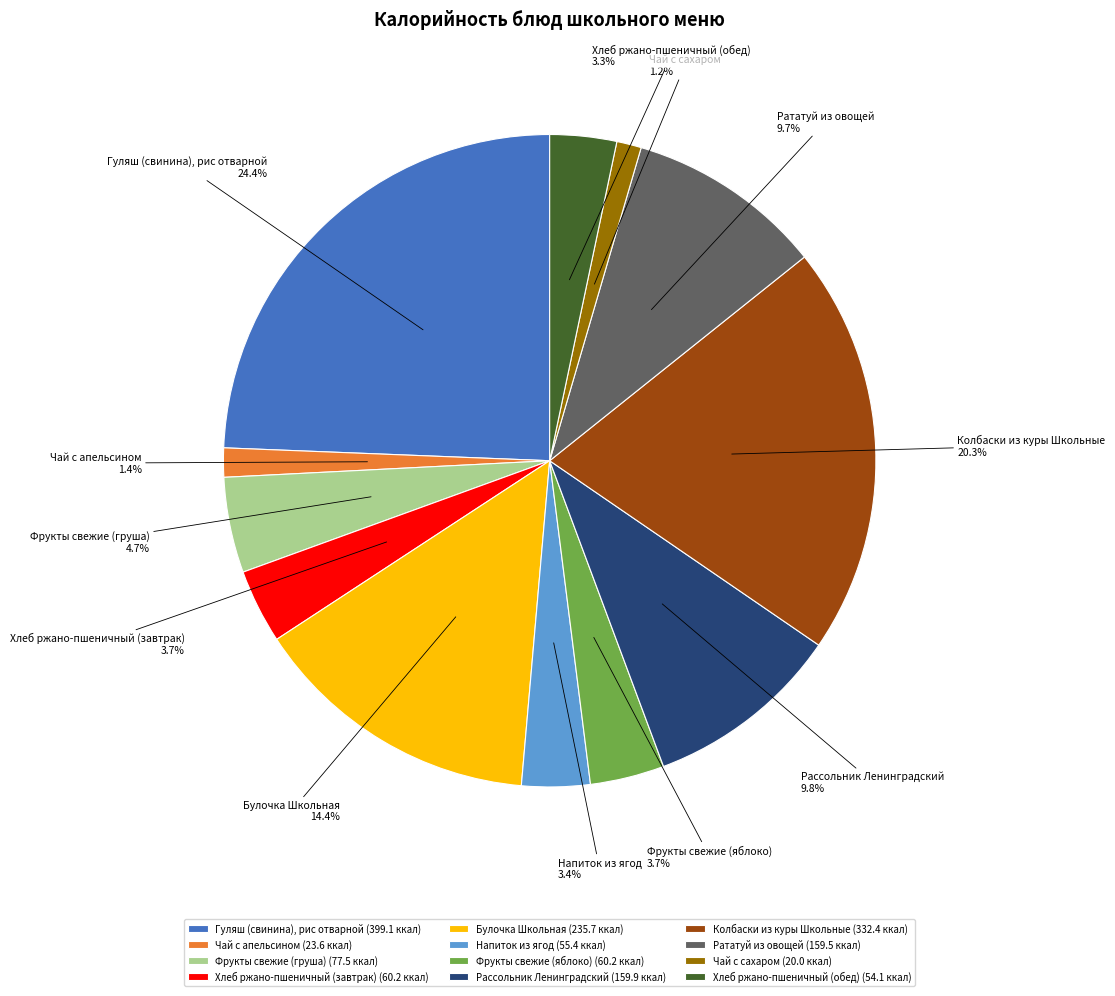

Which has a higher value, Гуляш (свинина), рис отварной or Фрукты свежие (яблоко)?

Гуляш (свинина), рис отварной